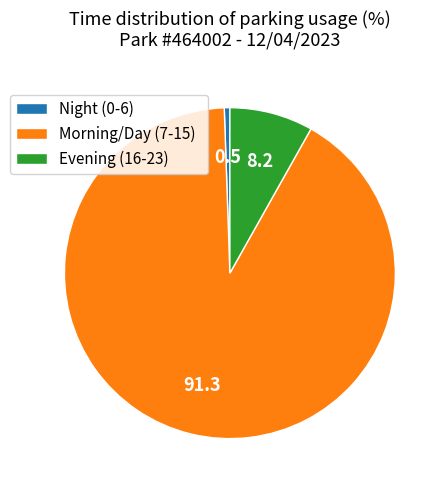

Between Morning/Day (7-15) and Evening (16-23), which is larger?

Morning/Day (7-15)